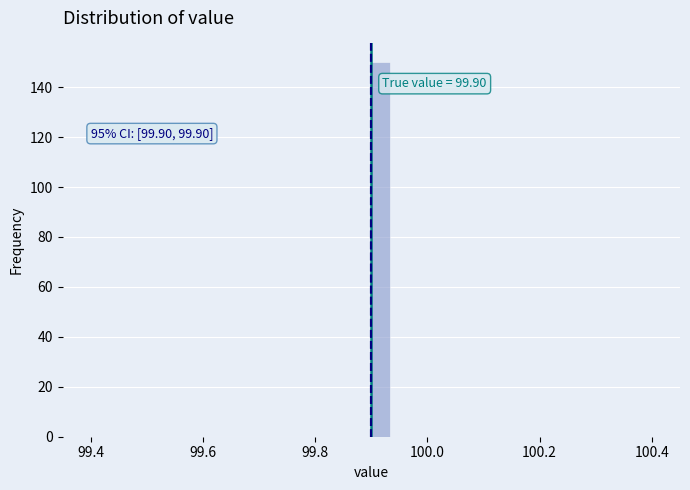

Read against the x-axis, roughly where is the centre of the tallest bar?

99.92